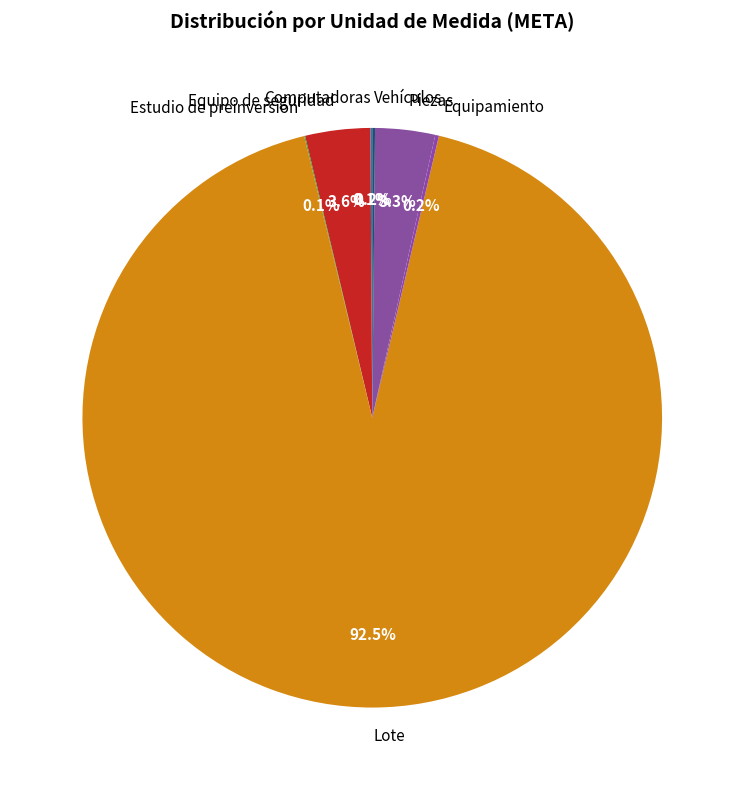

Which category has the biggest portion of the pie?

Lote